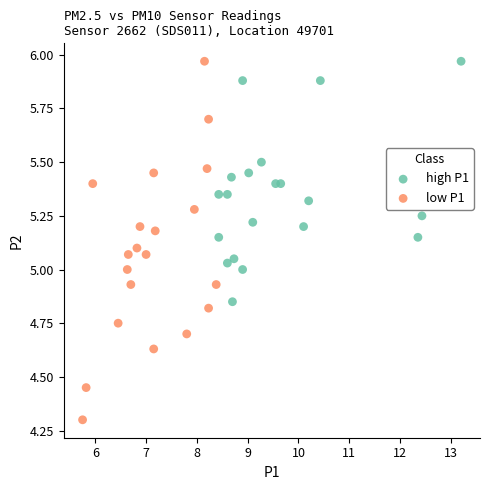

Which series has the largest Y range (max minus min)?

low P1